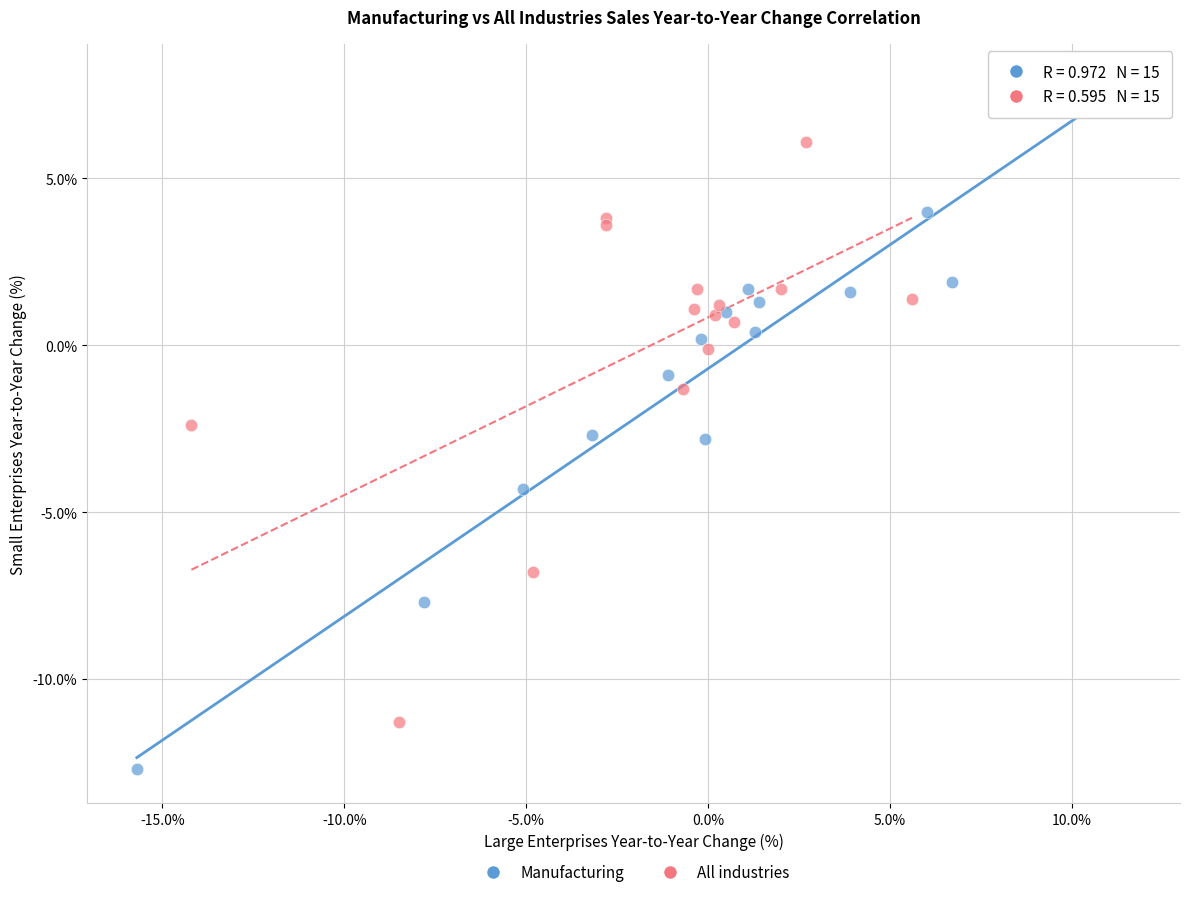

Which series reaches the maximum Y coordinate?

Manufacturing